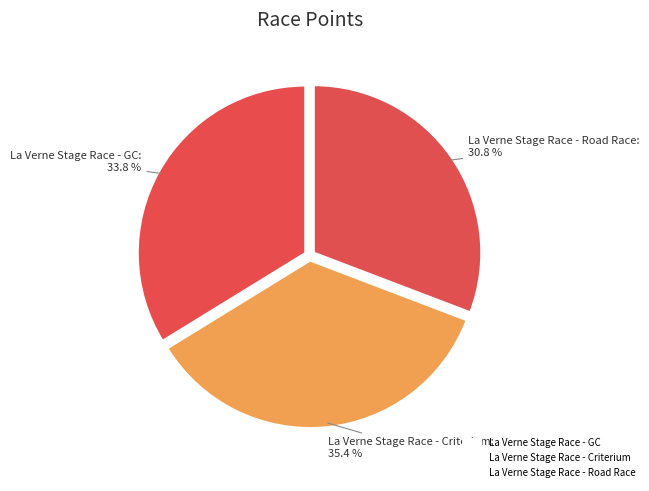

To the nearest percent, what is the average slice percentage?

33%